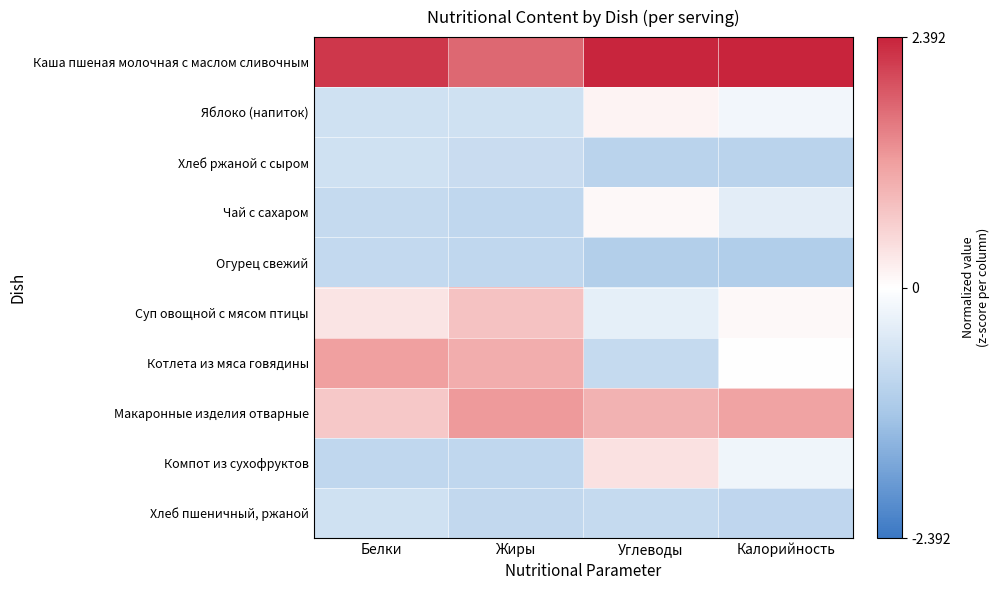

How many distinct data groups are displayed?

10